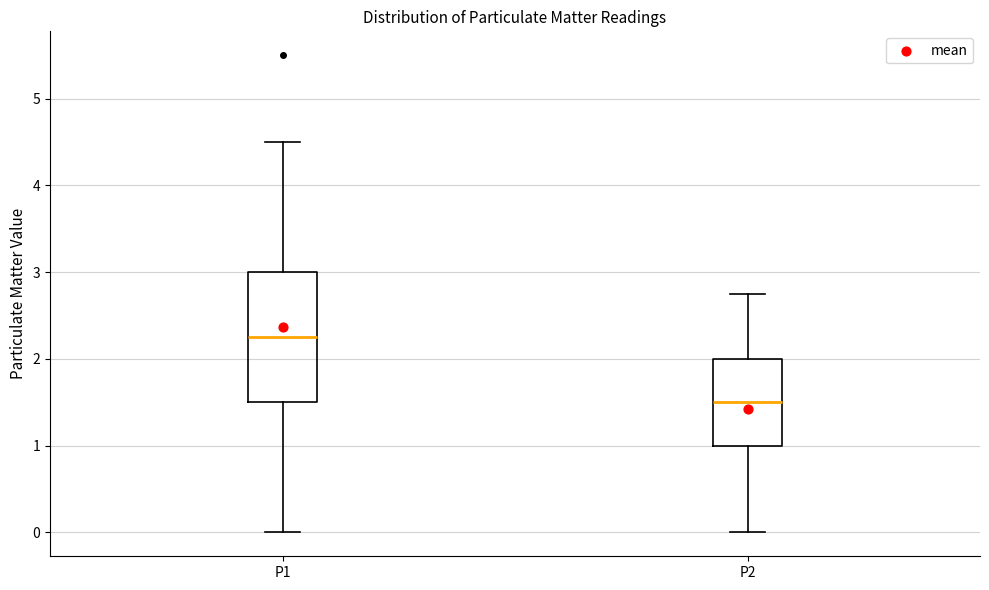

Reading left to right, transcribe this box plot: for each box, give where its median line is, the range the box spans, and where its two whiskers end, as read against the y-axis. The values are not printed on the chart, so give them approximately, as read against the axis.

P1: median 2.3, box 1.5 to 3.0, whiskers 0.0 to 4.5
P2: median 1.5, box 1.0 to 2.0, whiskers 0.0 to 2.8